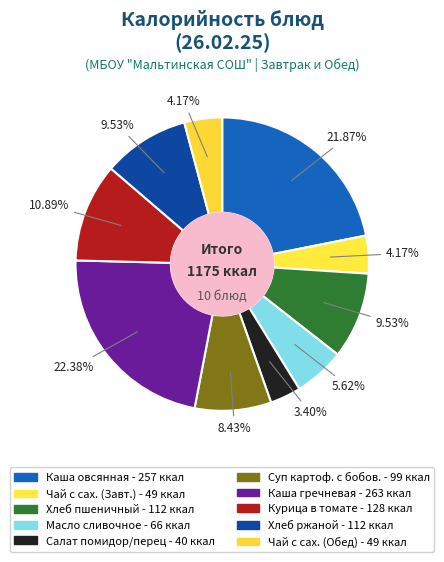

What is the smallest slice in the pie chart?

Салат из свежих помидор с перцем